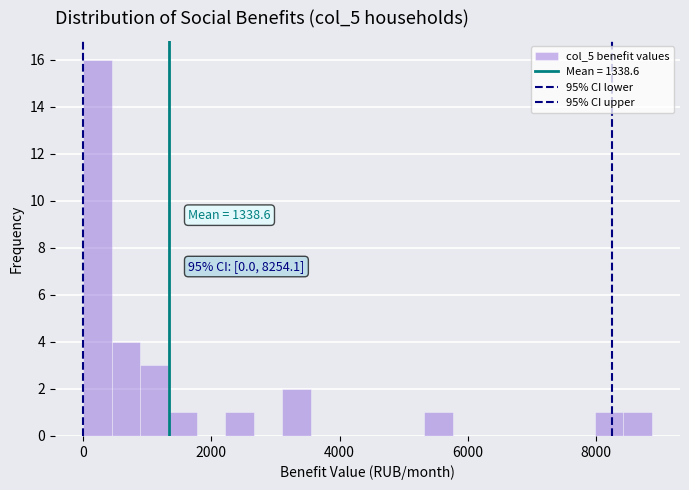

Read against the x-axis, roughly where is the centre of the tallest bar?

200